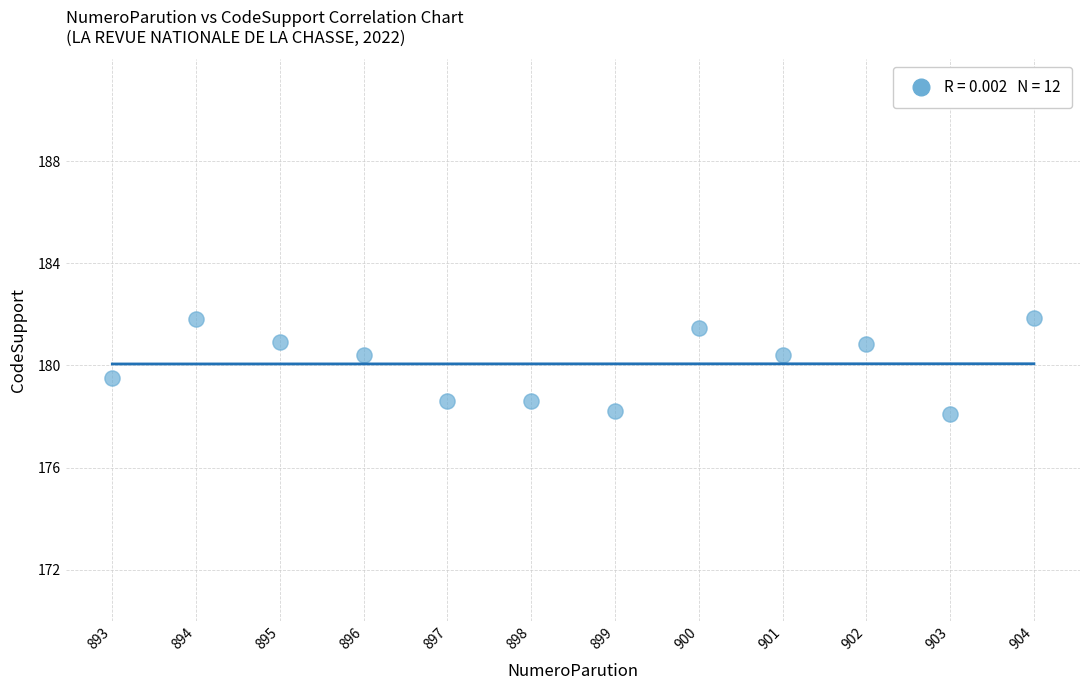

What is the range of Y values (max minus min)?

3.8